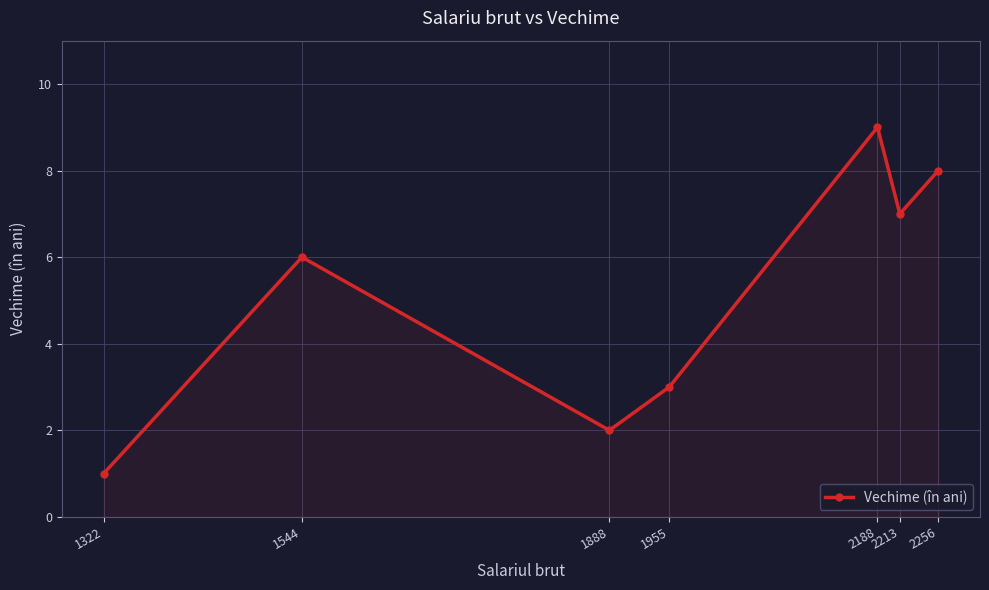

What is the sum of all values?

36